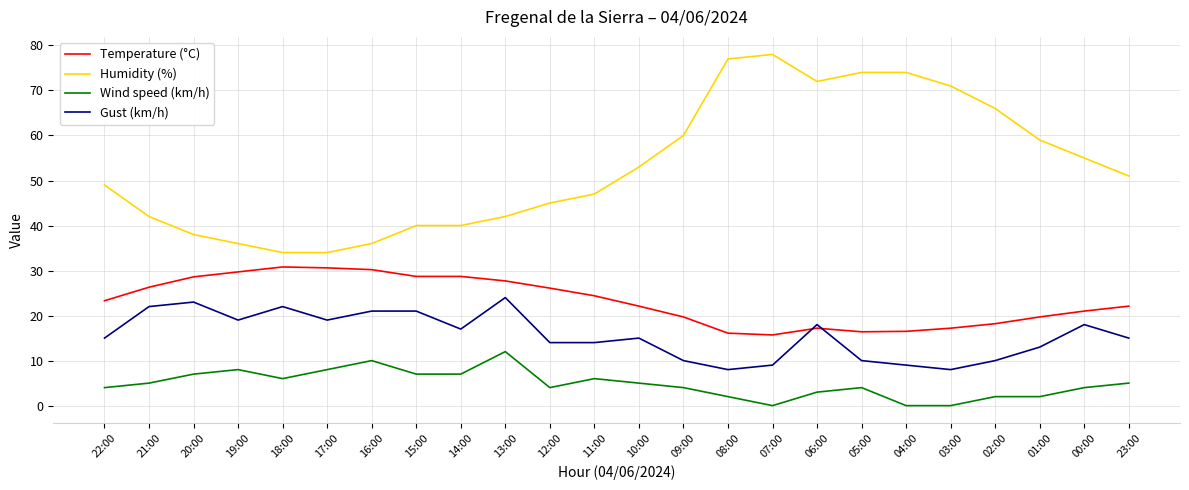

What is the difference between the second highest and minimum values in the Gust (km/h) series?

15.0